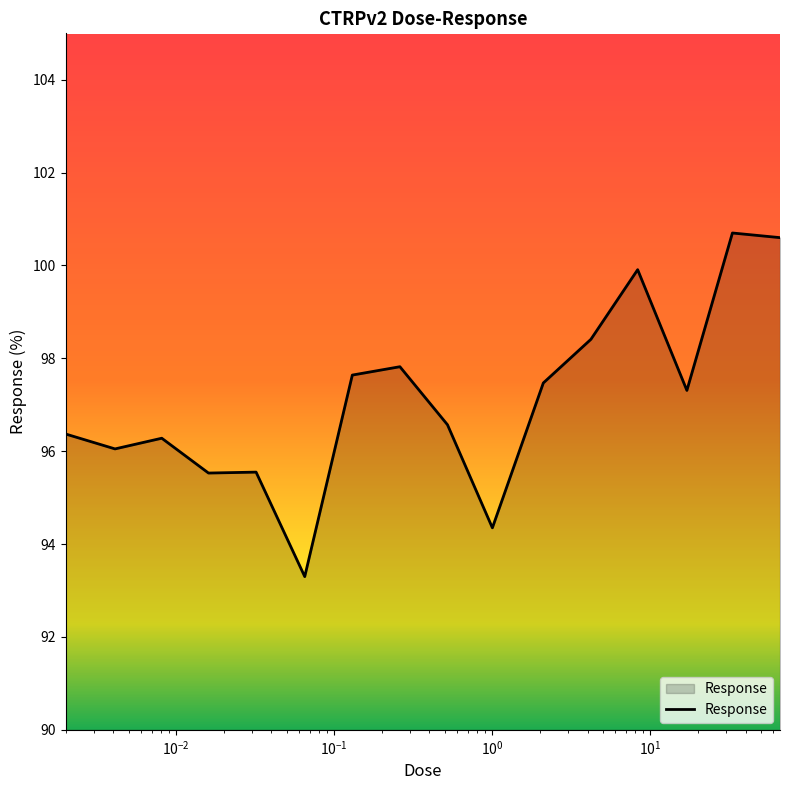

What is the smallest value displayed?

93.3